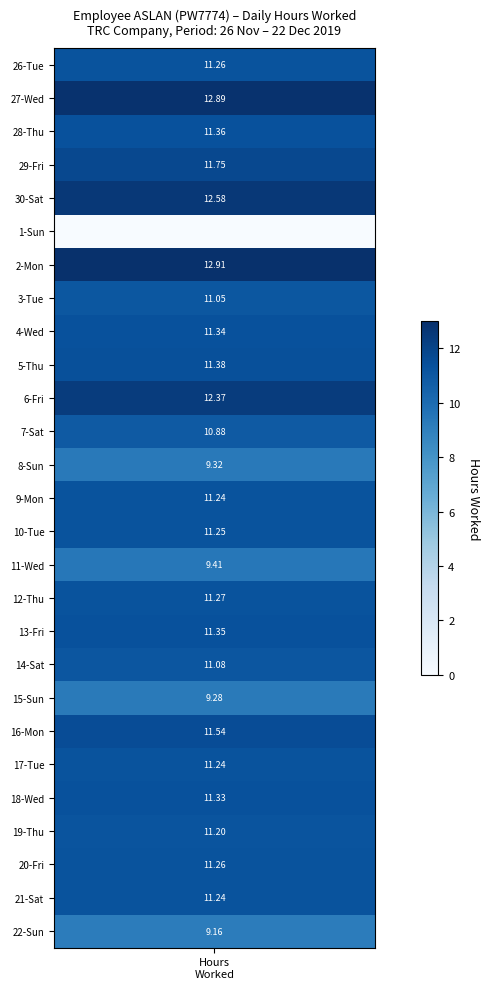

What is the difference between the maximum and minimum values in the 26 series?

11.3